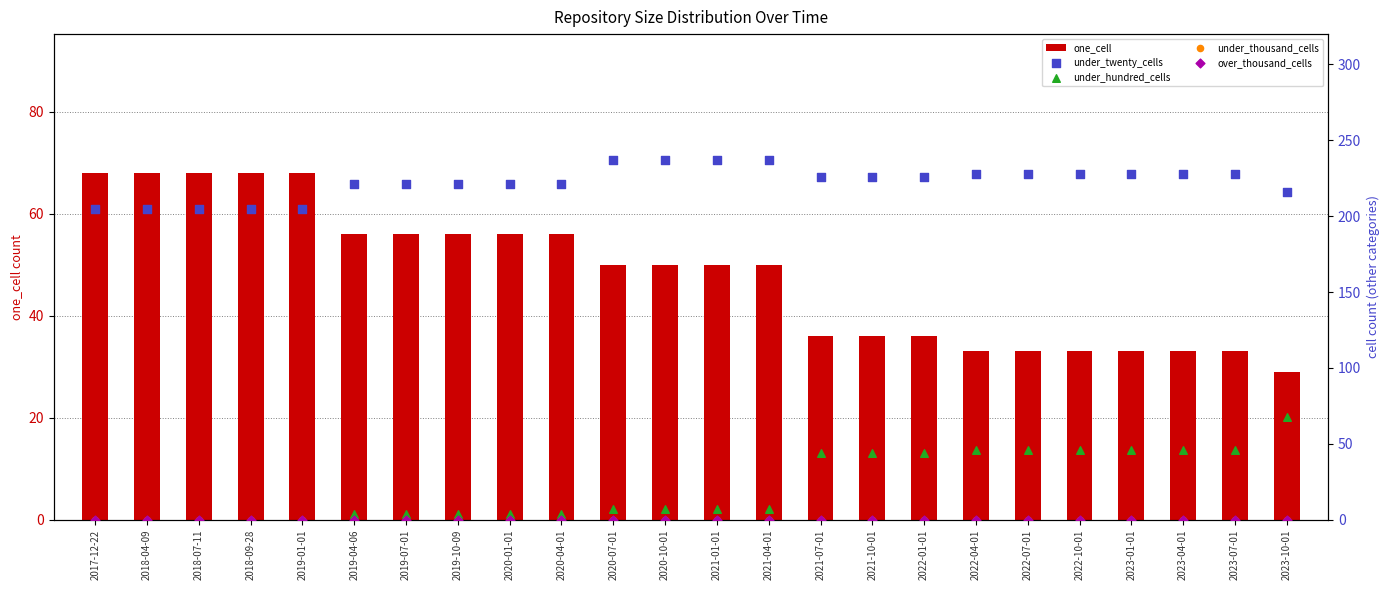

Which series reaches the maximum Y coordinate?

under_twenty_cells